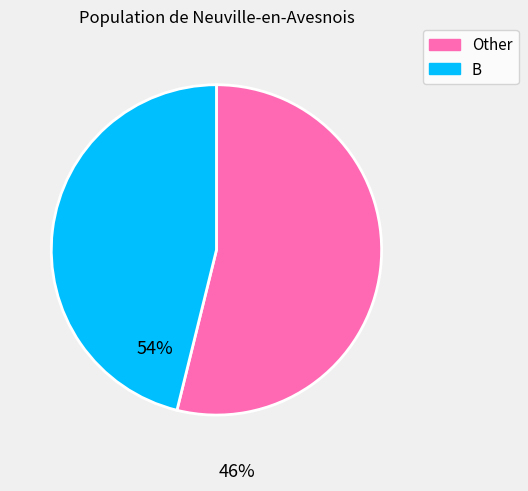

Is there any slice that represents more than half of the pie?

Yes